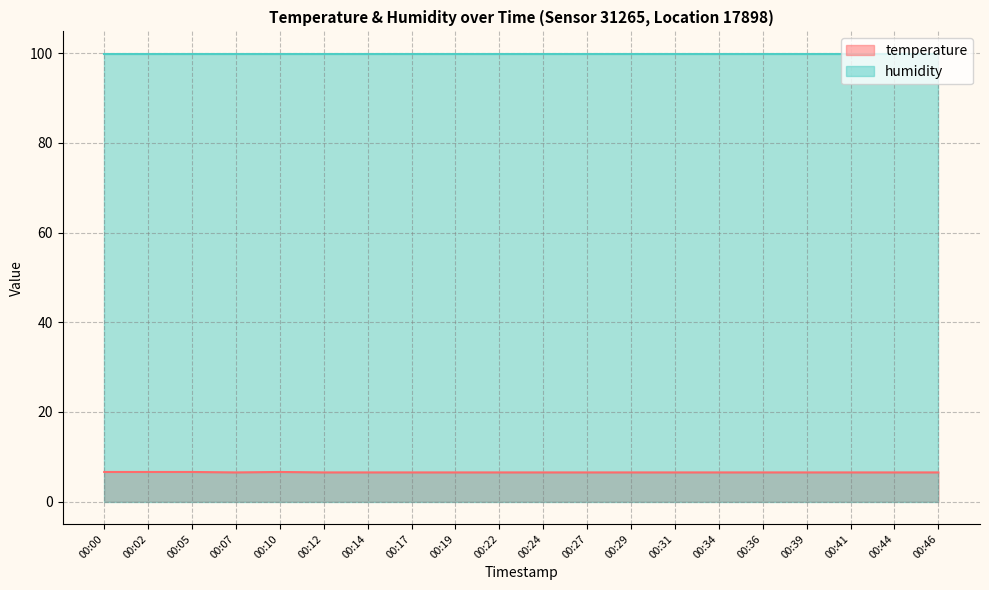

The value at 00:05 is 1.3. True or false?

False